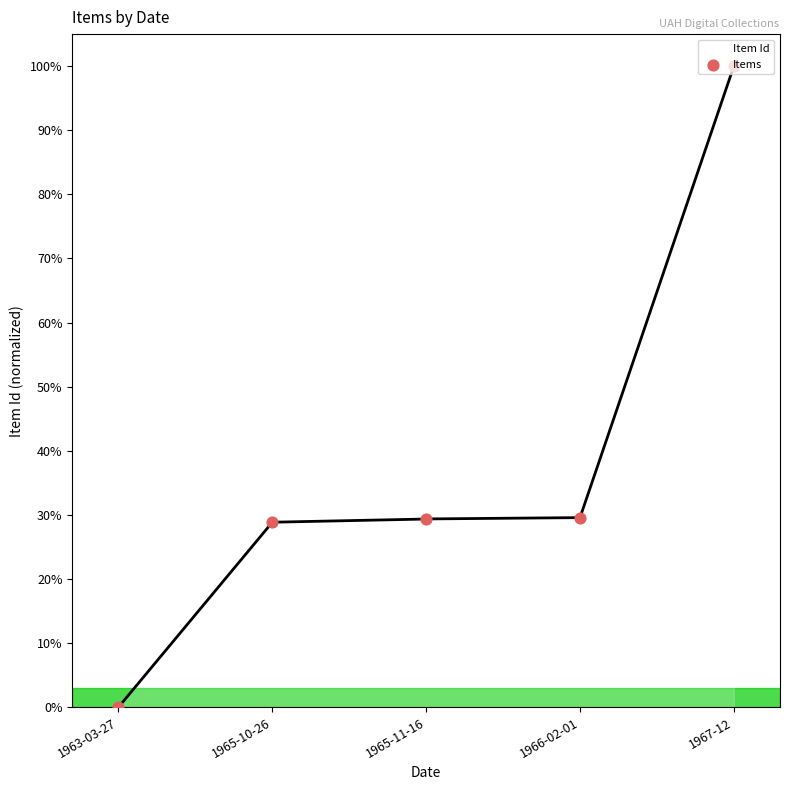

What is the ratio of the value at 1967-12 to the value at 1965-10-26?

3.5